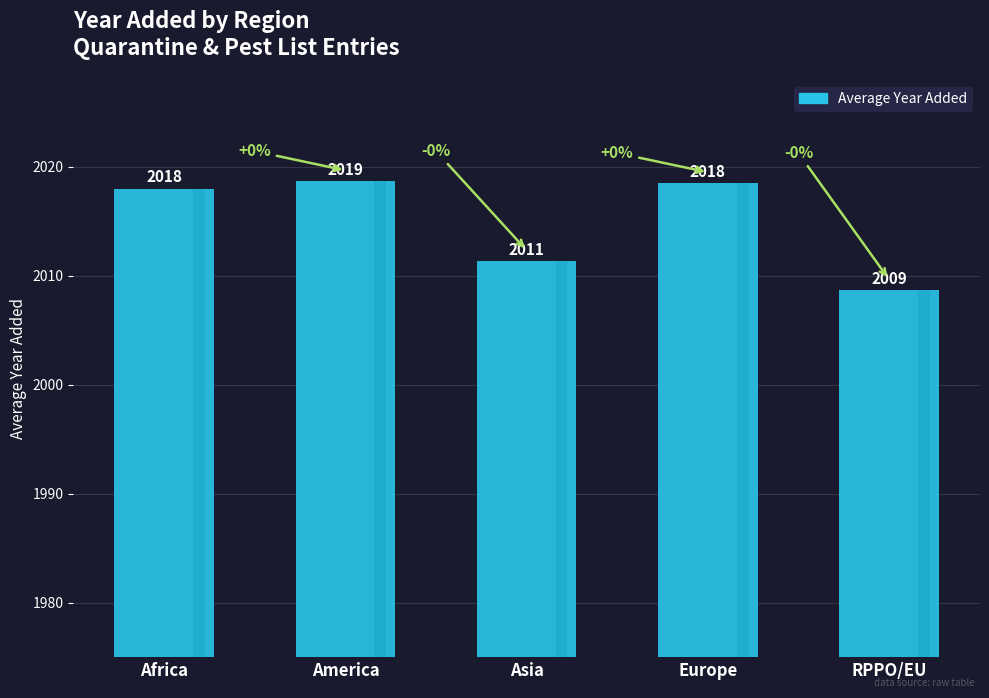

How many distinct data groups are displayed?

1